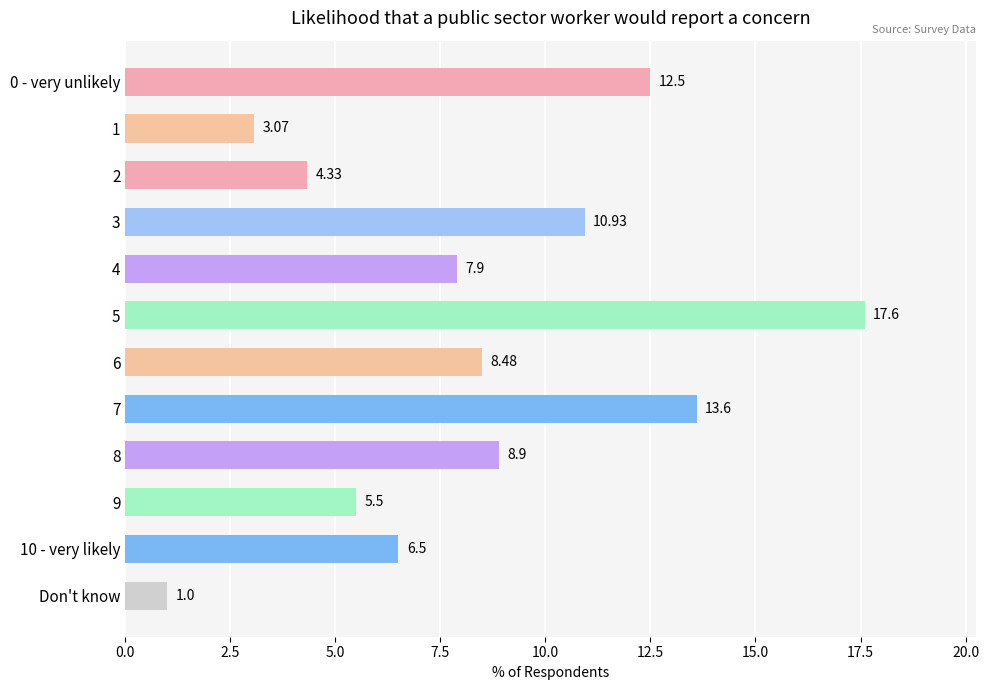

Which label corresponds to the smallest value in the chart?

Don't know